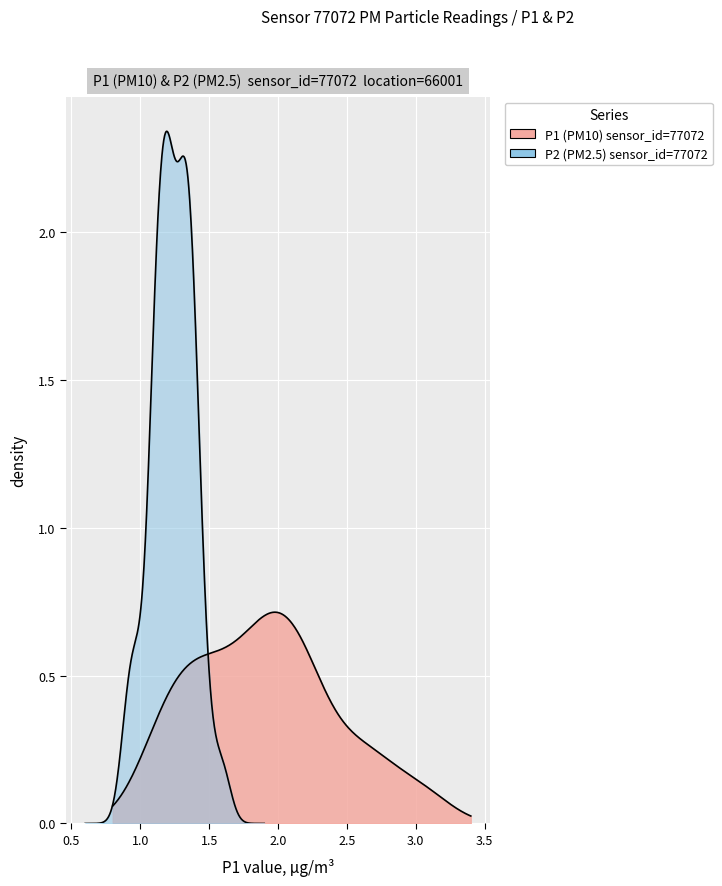

Does the chart display data point markers on the line(s)?

No